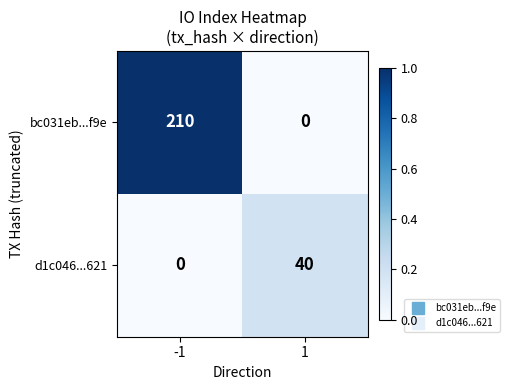

Is the value of bc031eb...f9e at -1 greater than the value of d1c046...621 at -1?

Yes